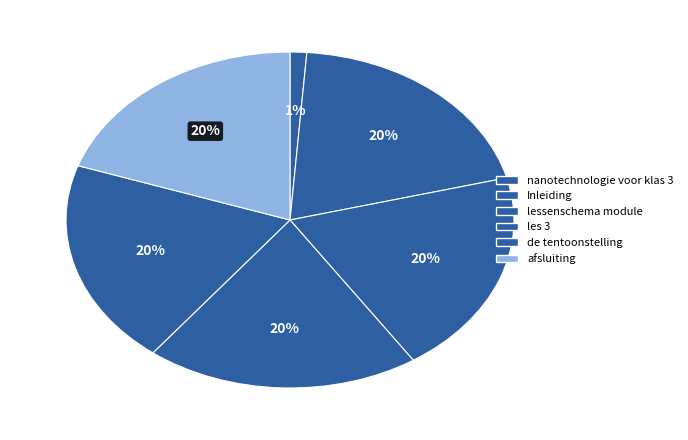

Is there a majority slice in this chart?

No